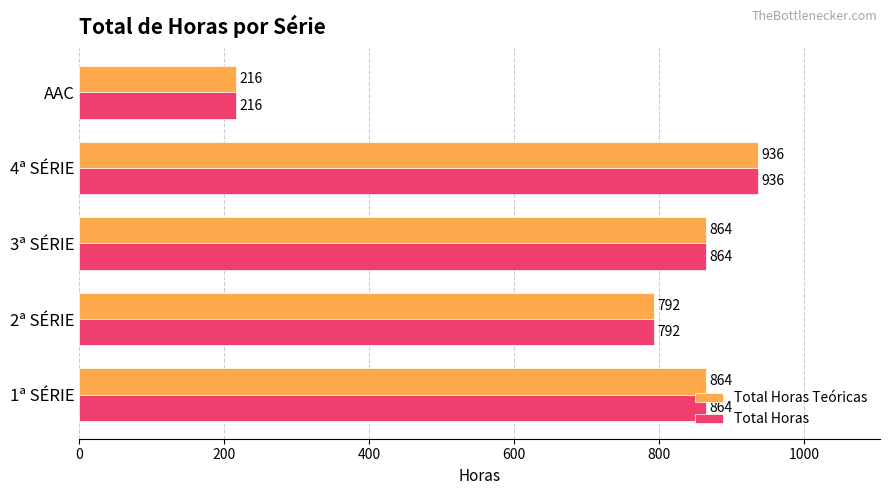

Is the value of Total Horas at 2ª SÉRIE greater than the value of Total Horas Teóricas at 1ª SÉRIE?

No